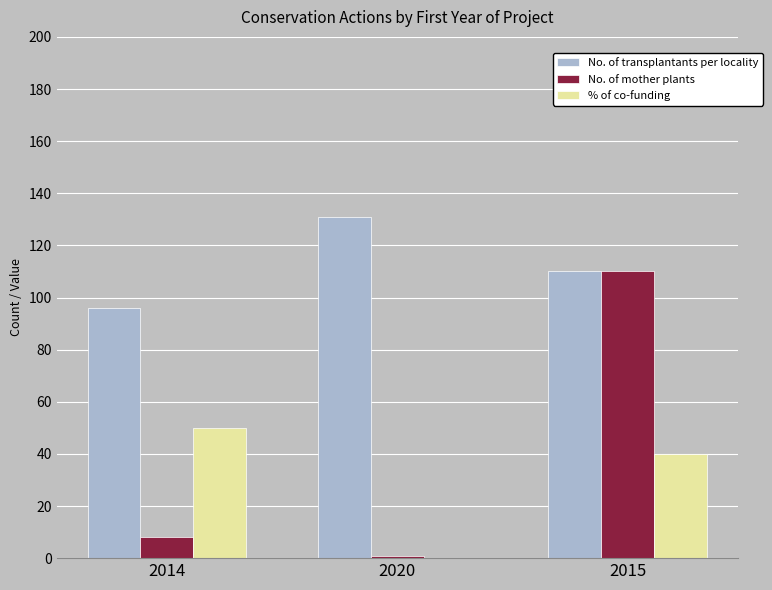

Where does the No. of transplantants per locality series first go above 110?

2020